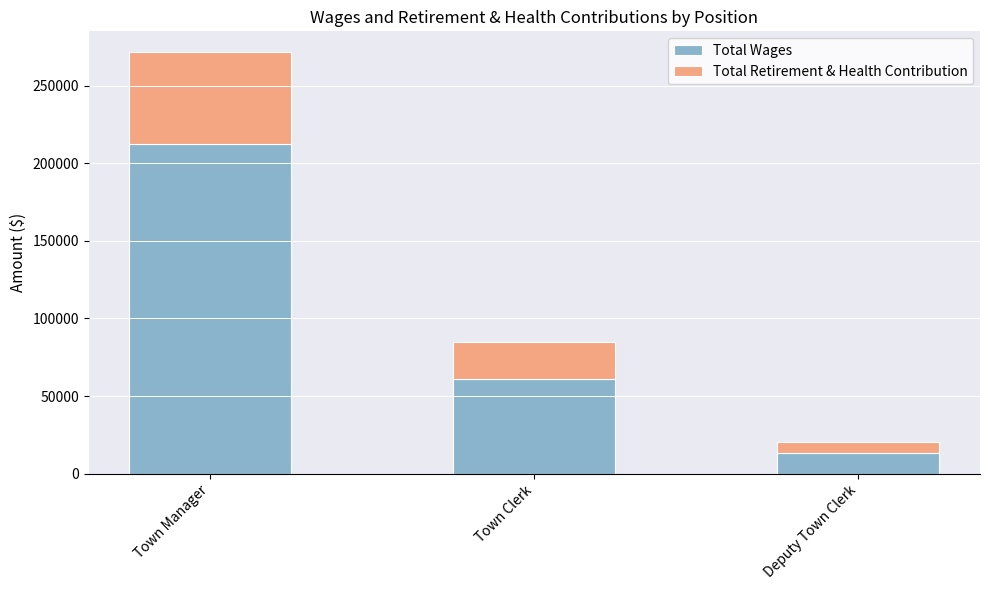

Reading left to right, list the values for the Total Wages series.

Town Manager=212694	Town Clerk=60750	Deputy Town Clerk=13080